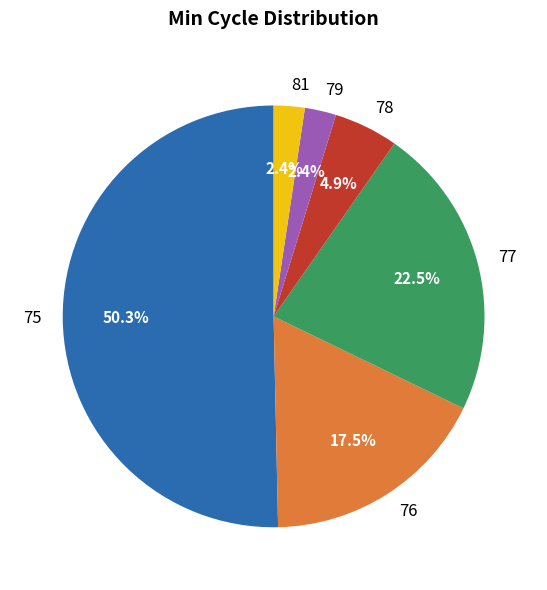

What is the largest slice in the pie chart?

75